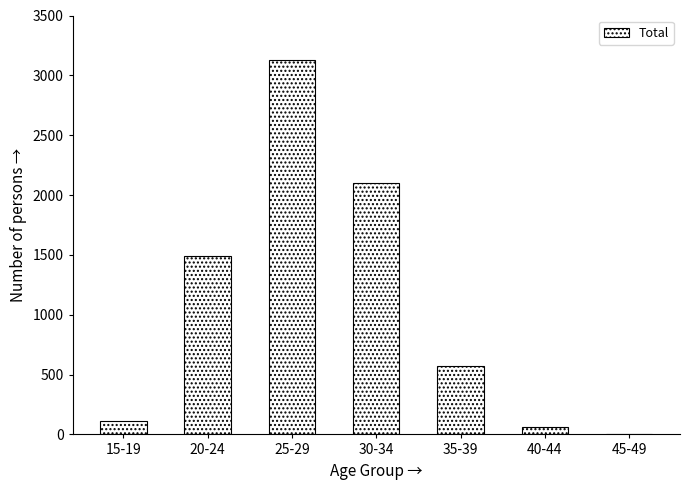

The value at 20-24 is 754. True or false?

False